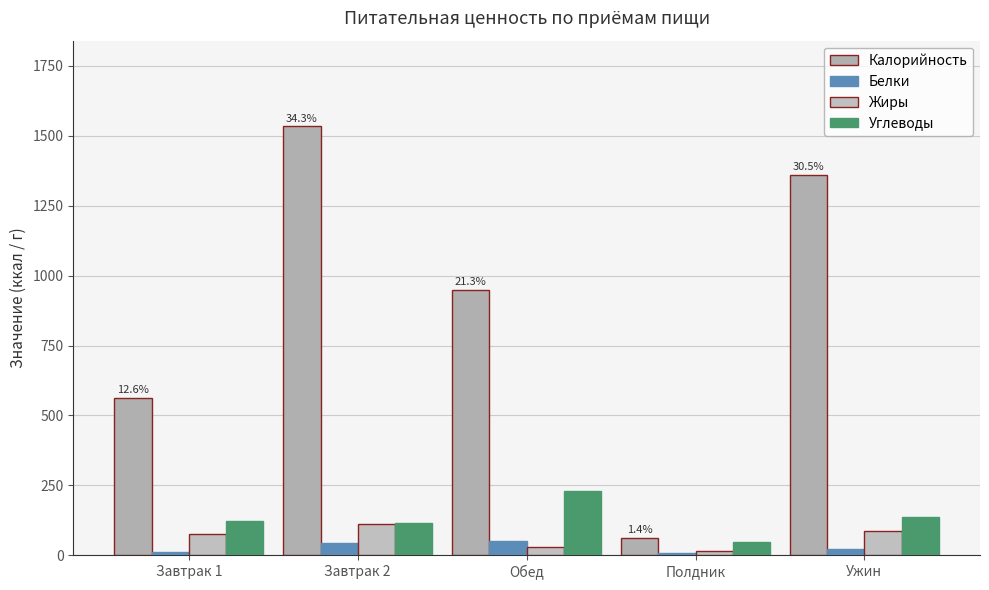

Reading left to right, list all the values displayed in this chart.

Калорийность: Завтрак 1=561.8	Завтрак 2=1533.8	Обед=950.0	Полдник=62.3	Ужин=1361.7
Белки: Завтрак 1=12.0	Завтрак 2=44.7	Обед=51.6	Полдник=9.1	Ужин=22.5
Жиры: Завтрак 1=77.3	Завтрак 2=111.9	Обед=29.4	Полдник=15.6	Ужин=86.6
Углеводы: Завтрак 1=120.8	Завтрак 2=116.2	Обед=228.6	Полдник=47.0	Ужин=135.8